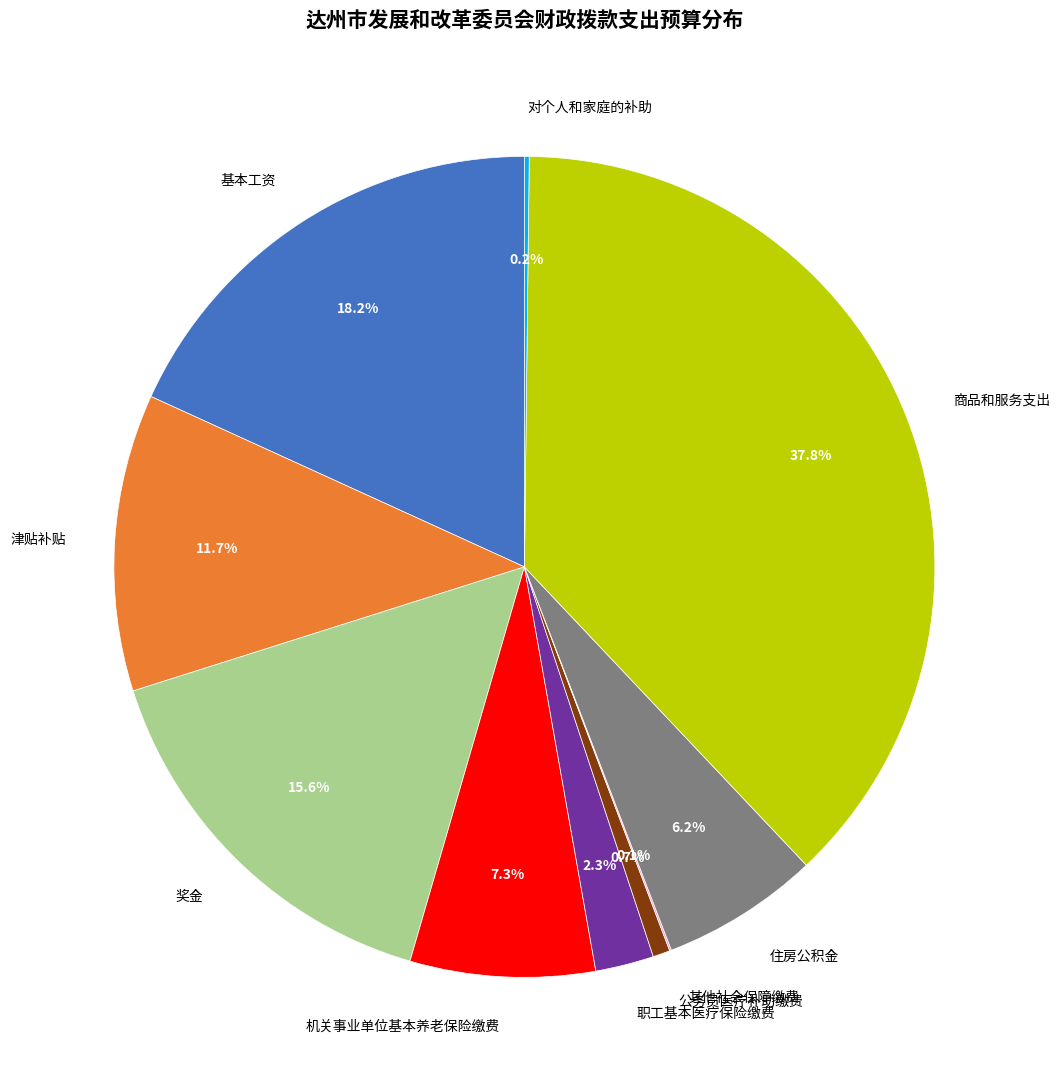

Does 住房公积金 account for over 50% of the chart?

No